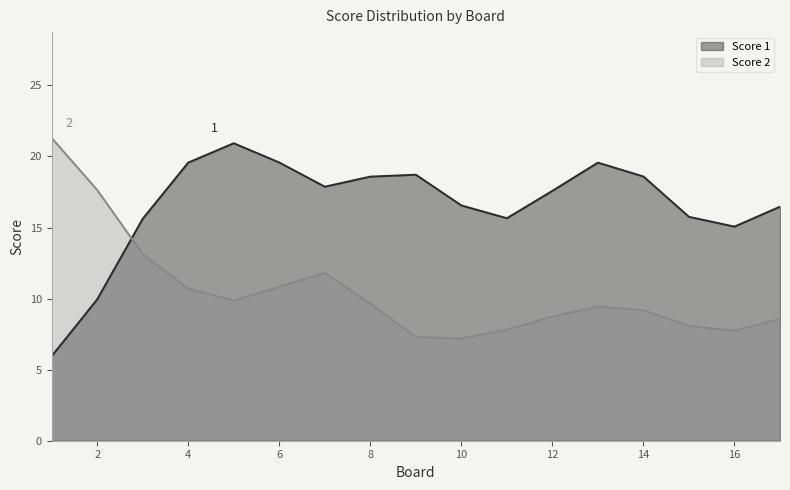

True or false: Score 2 has a value of 17.6 at 2.

True